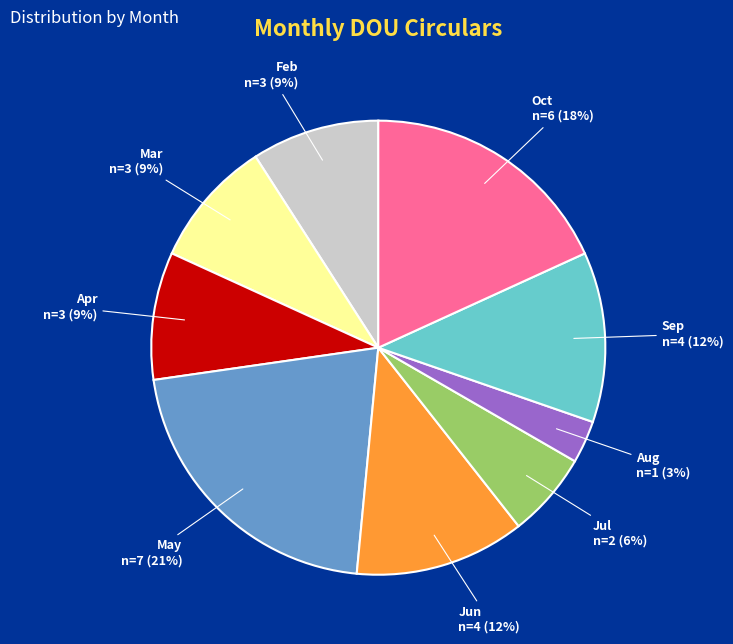

The Sep slice represents 18% of the pie. True or false?

False